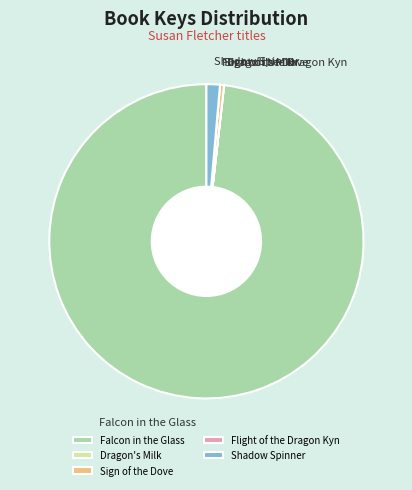

Which category has the biggest portion of the pie?

Falcon in the Glass